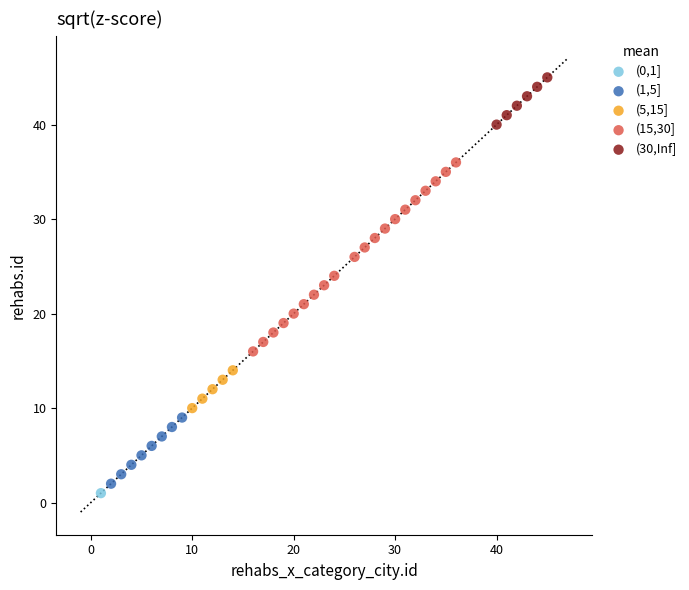

Which series contains the lowest Y value?

(0,1]